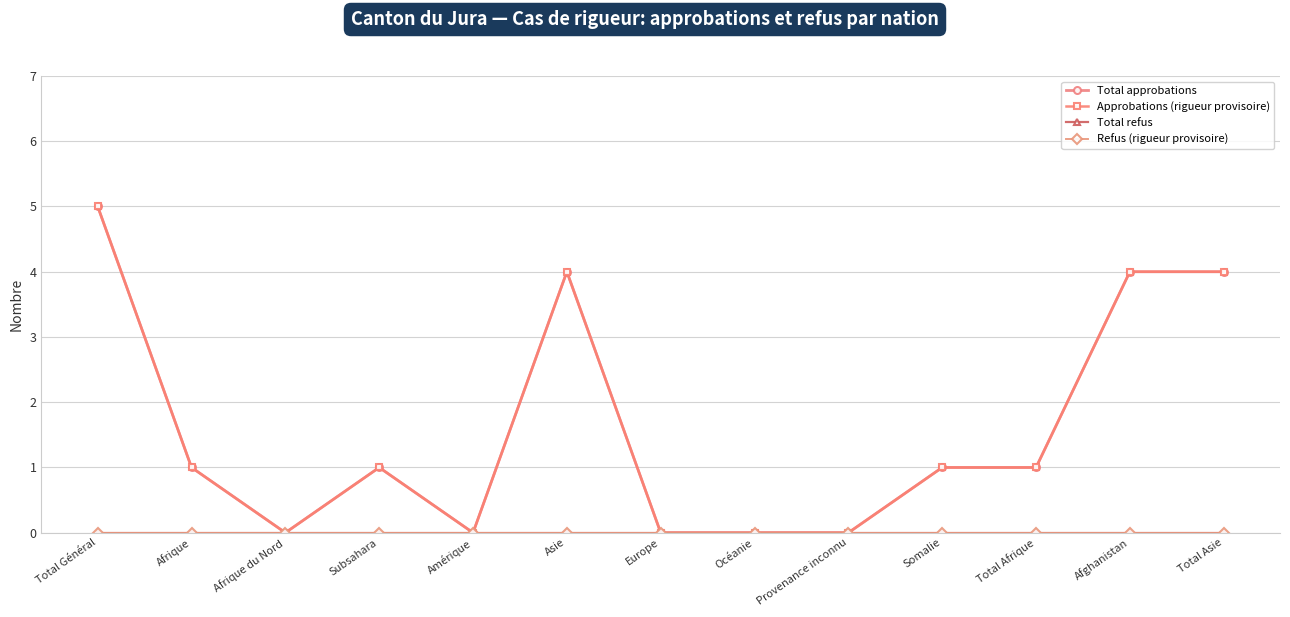

True or false: Total approbations and Approbations (rigueur provisoire) intersect in this chart.

False